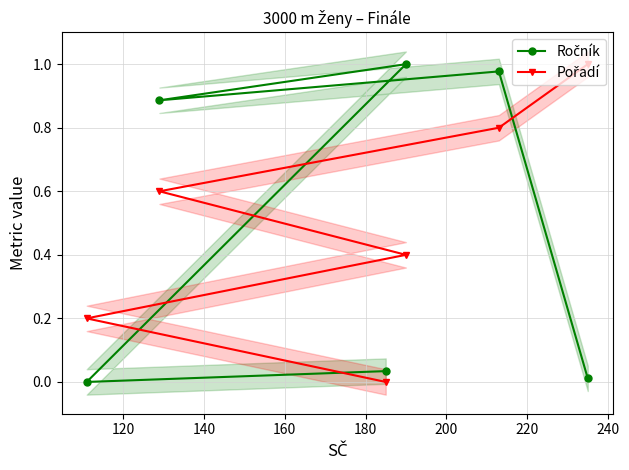

Which has a higher value, 120 or 140?

140